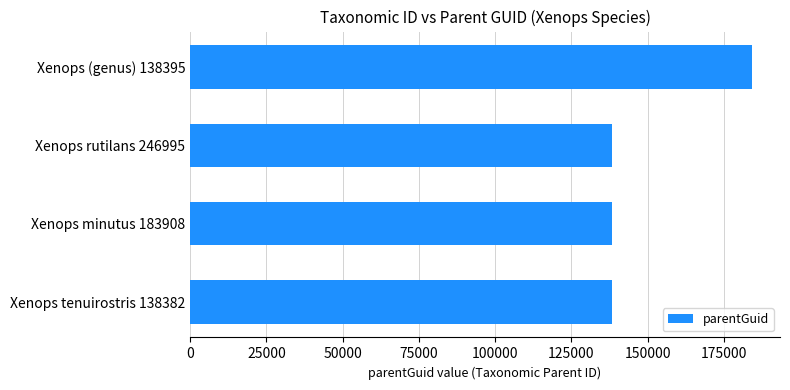

How many distinct data groups are displayed?

1